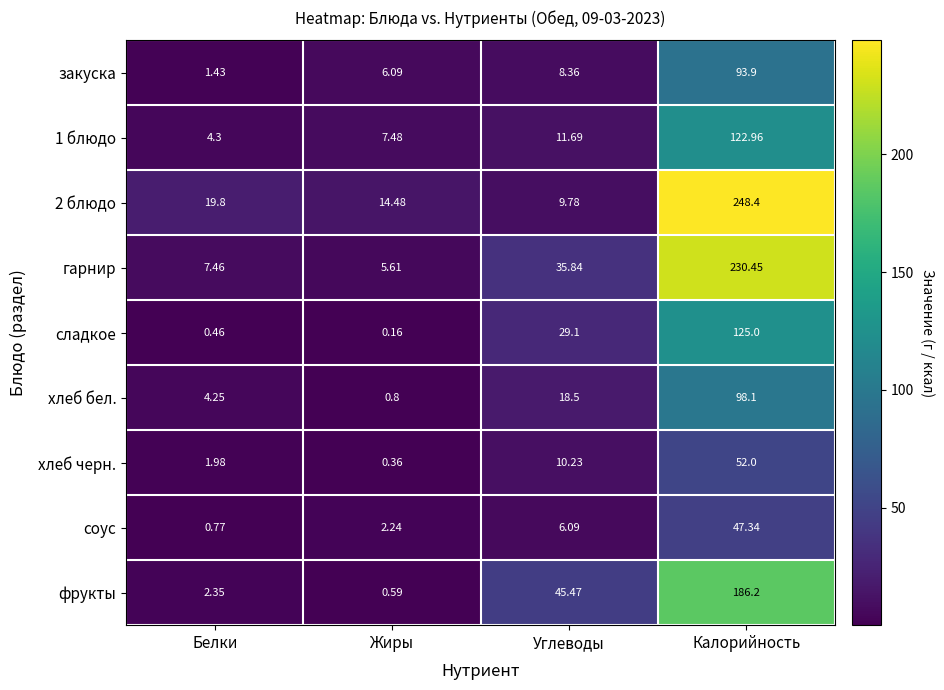

Which series changed the most between Жиры and Калорийность?

2 блюдо